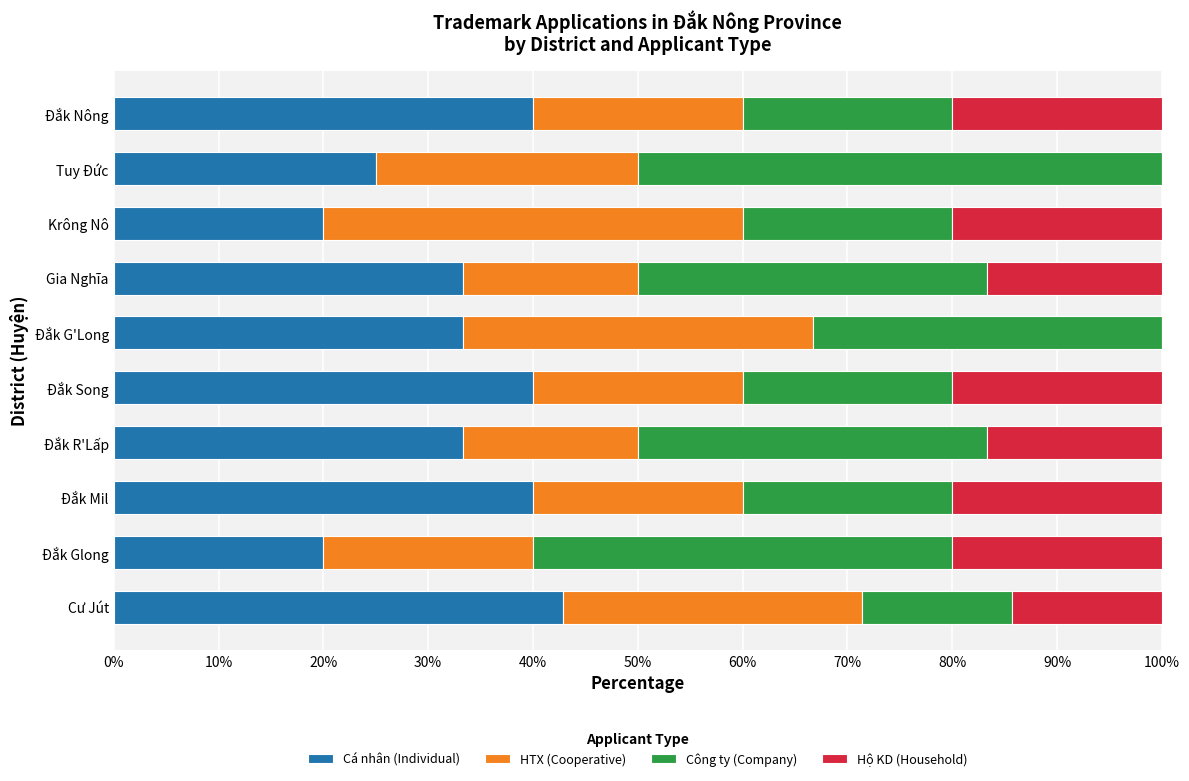

How many Cá nhân (Individual) values are between 25 and 40?

7